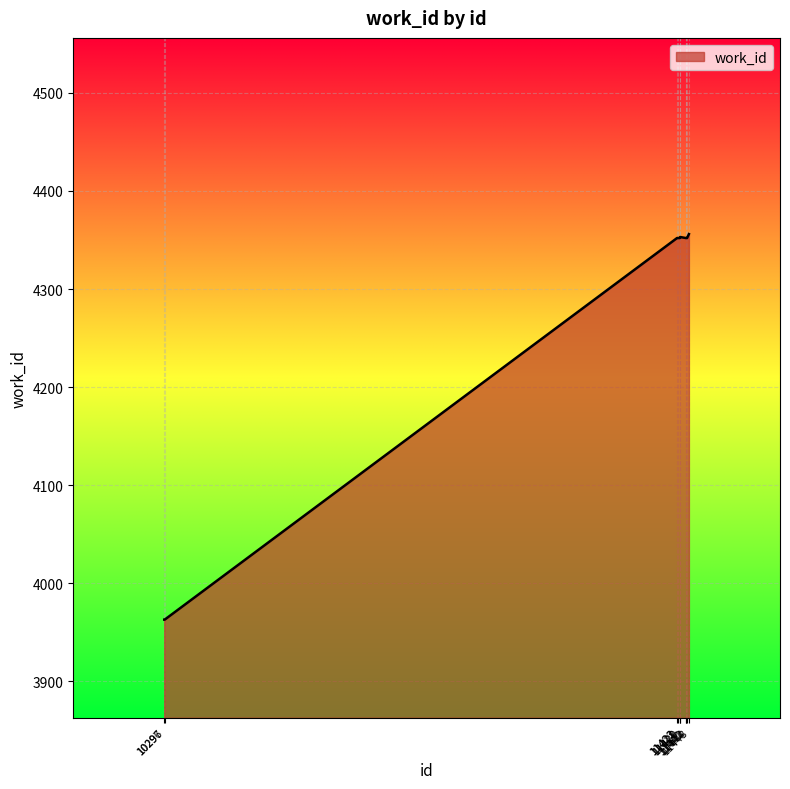

How many lines are shown in the chart?

1